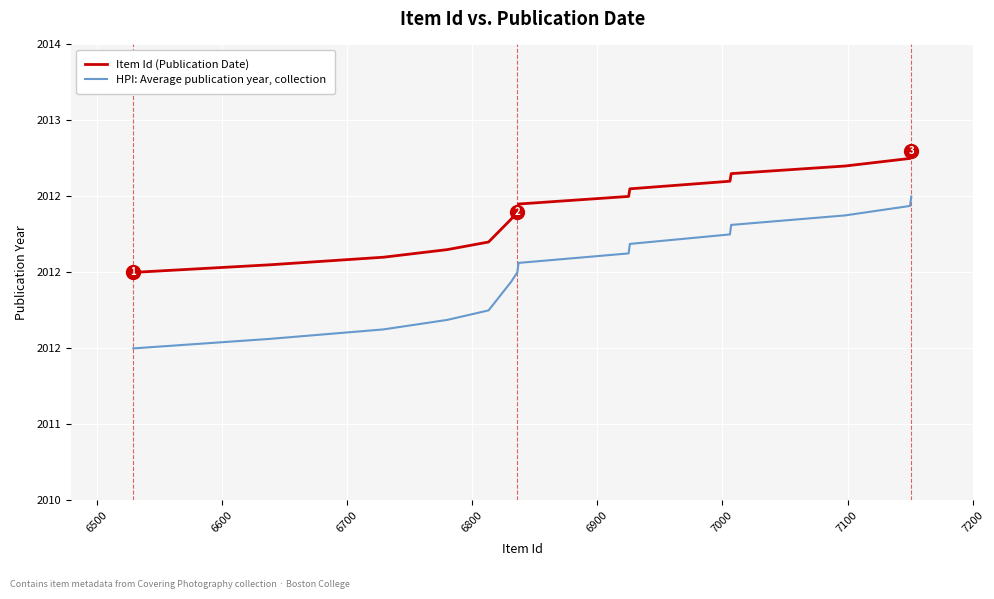

True or false: HPI: Average publication year, collection has more than 1 points higher than both neighbors.

False